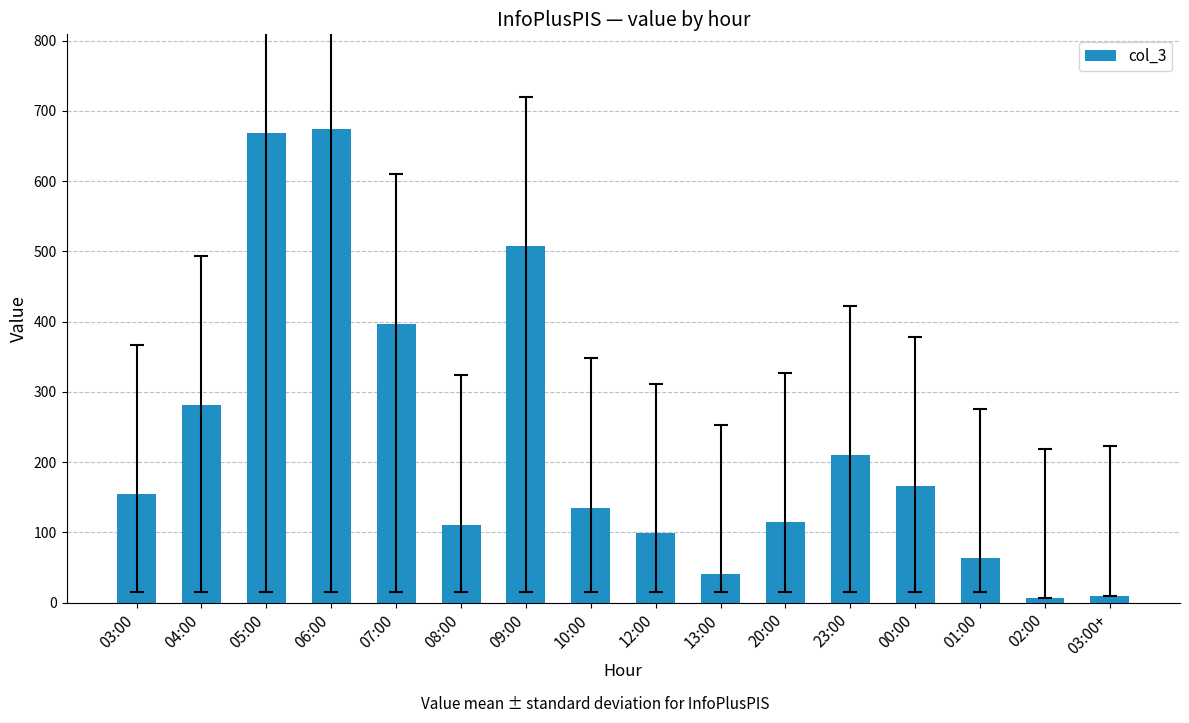

How many values are below 154?

8